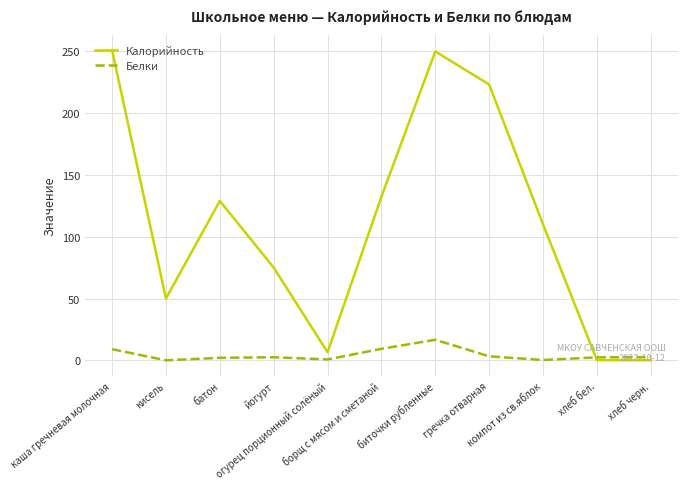

The value of Калорийность at йогурт is 97.8. True or false?

False